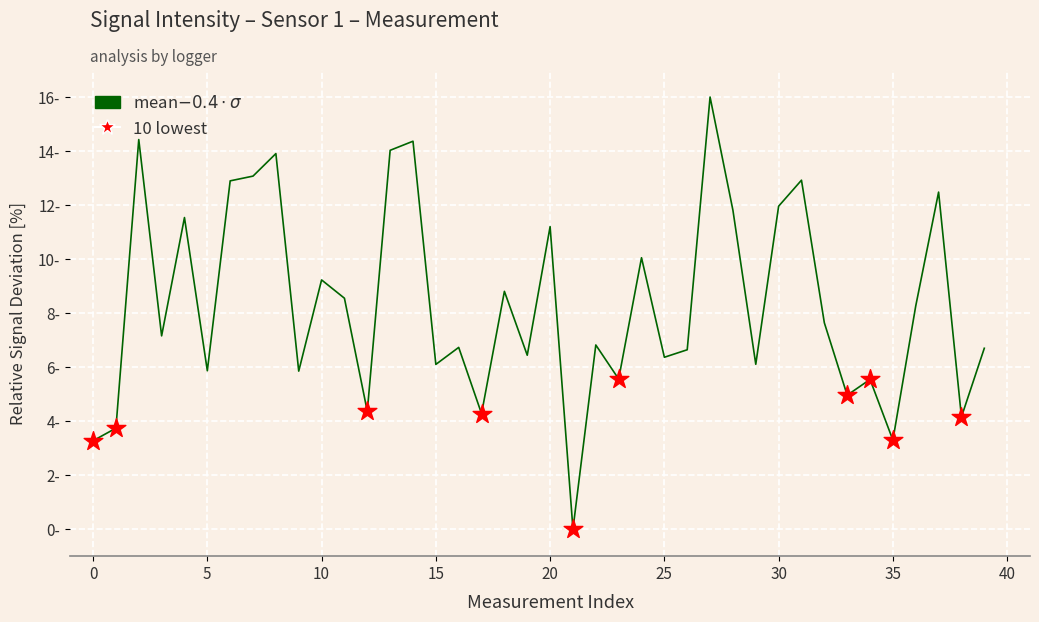

Does the chart have visible grid lines?

Yes